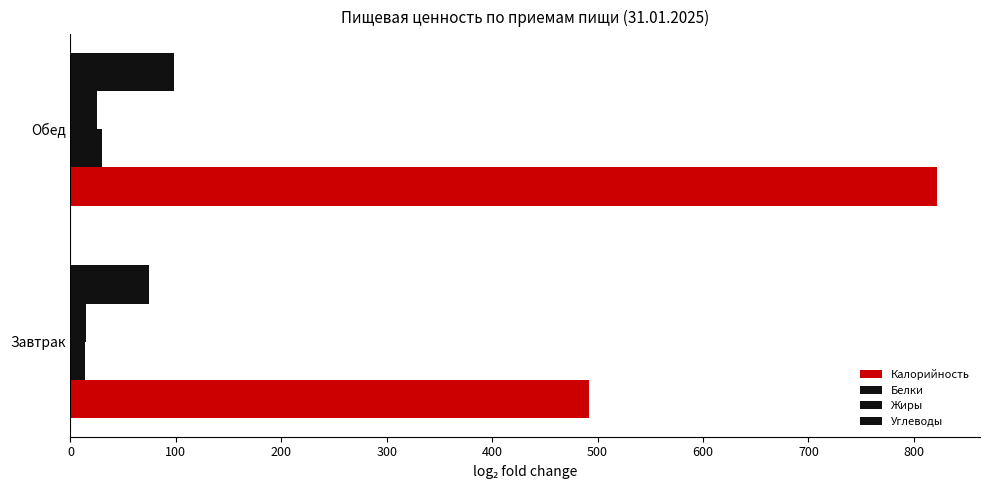

Count the number of data series in this chart.

4